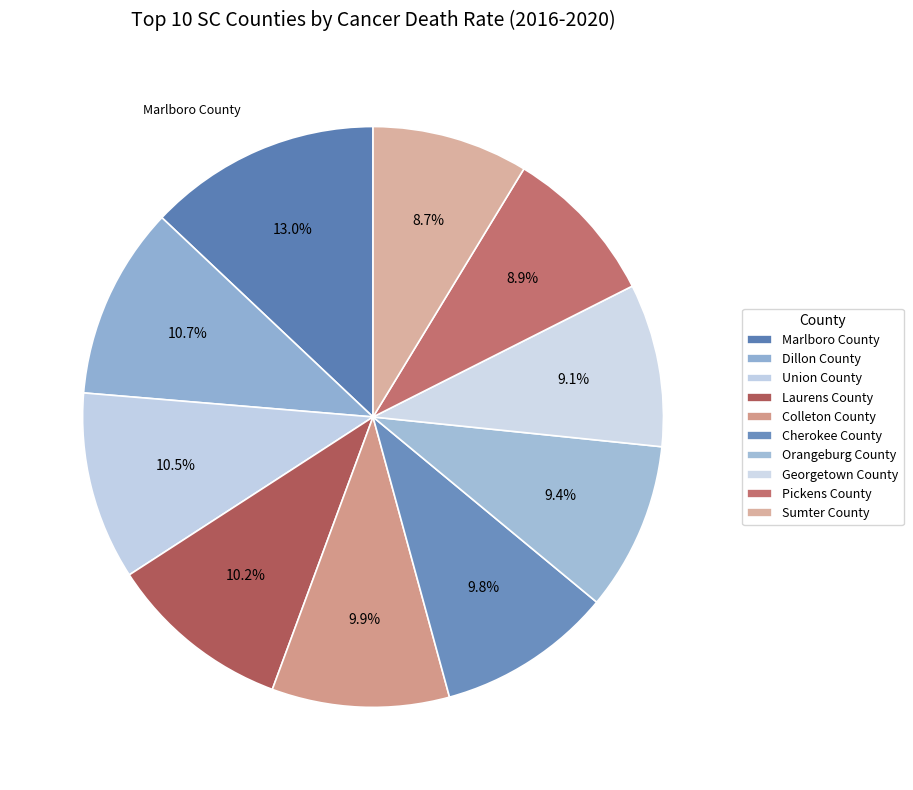

Count the number of slices in the pie.

10